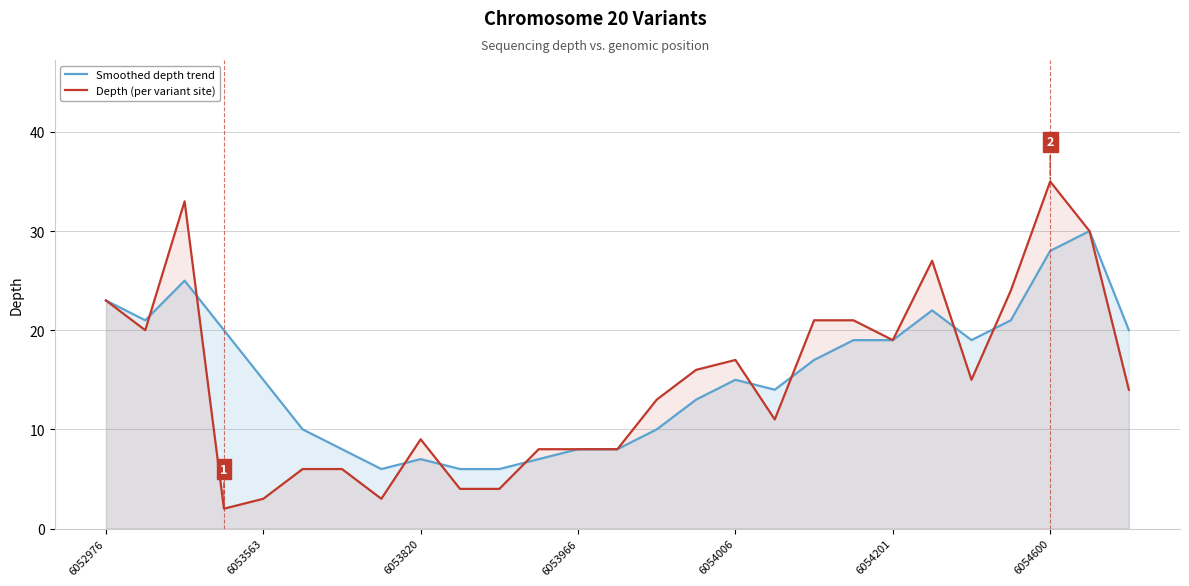

True or false: Depth (per variant site) has more than 1 points higher than both neighbors.

True